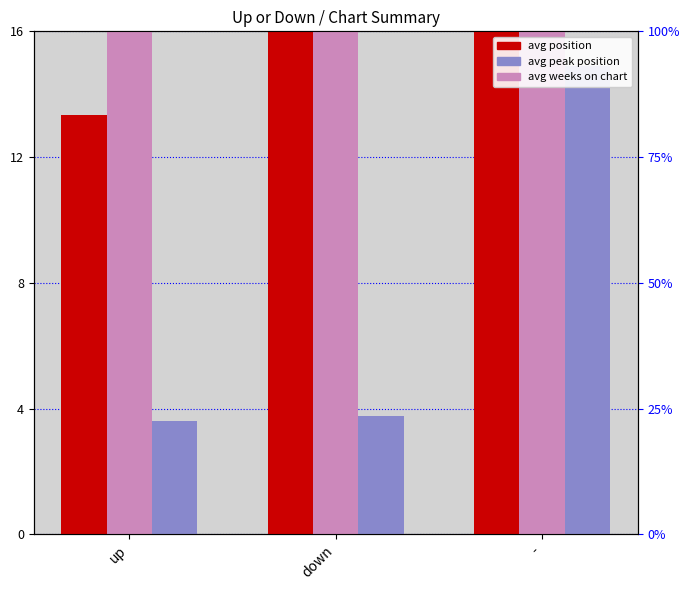

What are all the series names shown in the legend?

avg position, avg weeks on chart, avg peak position